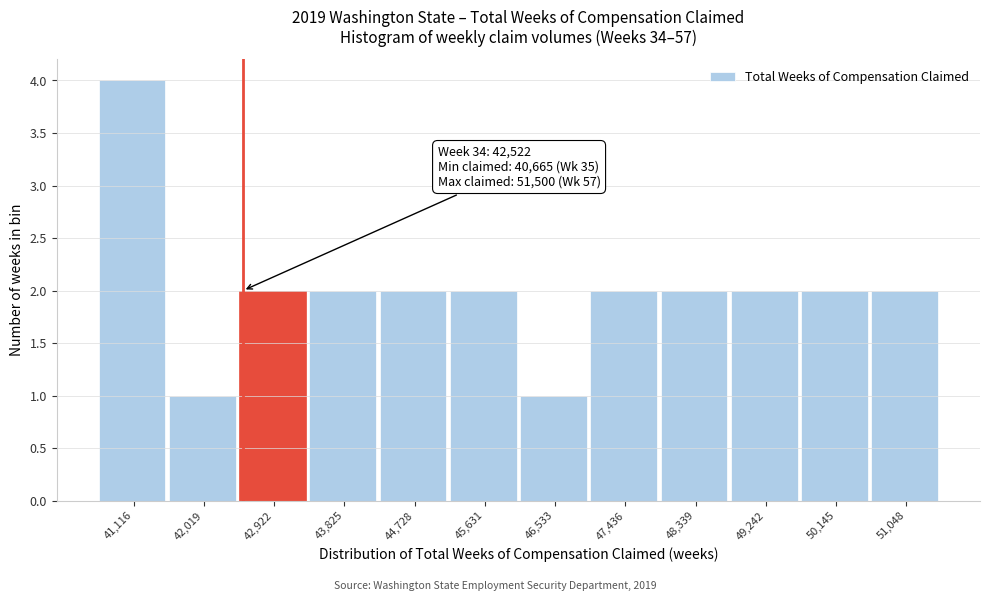

Which range on the x-axis has the tallest bar?

40700 to 41600